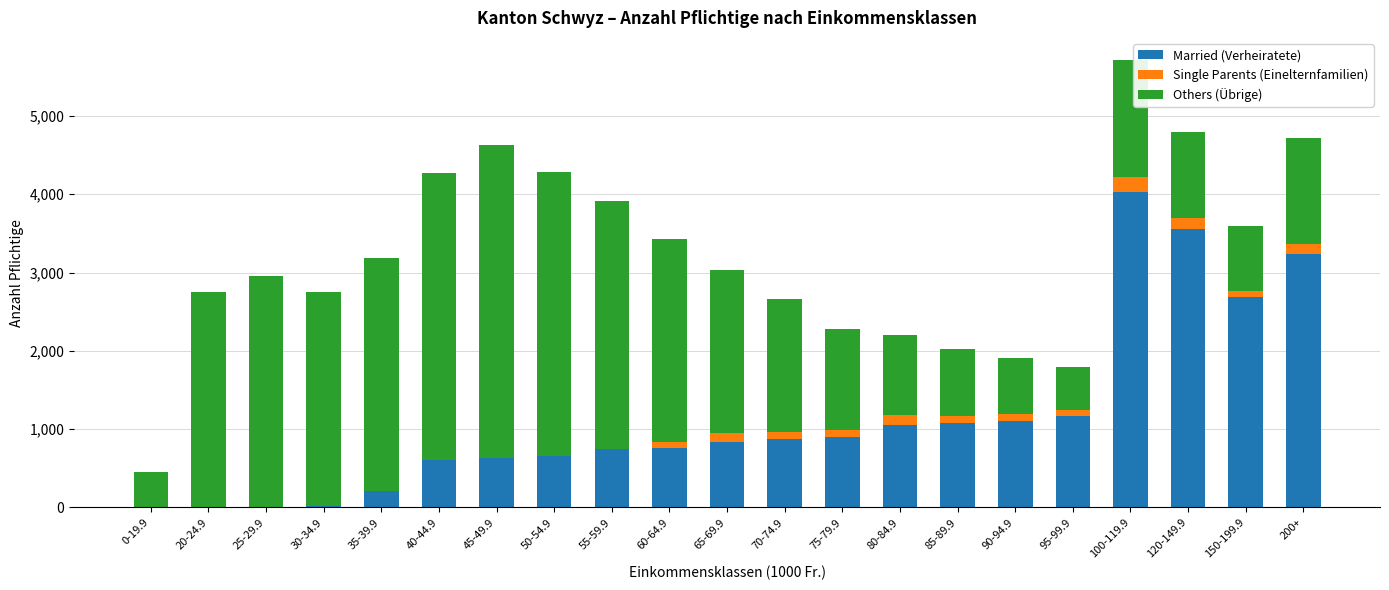

The value of Married (Verheiratete) at 95-99.9 is 432. True or false?

False